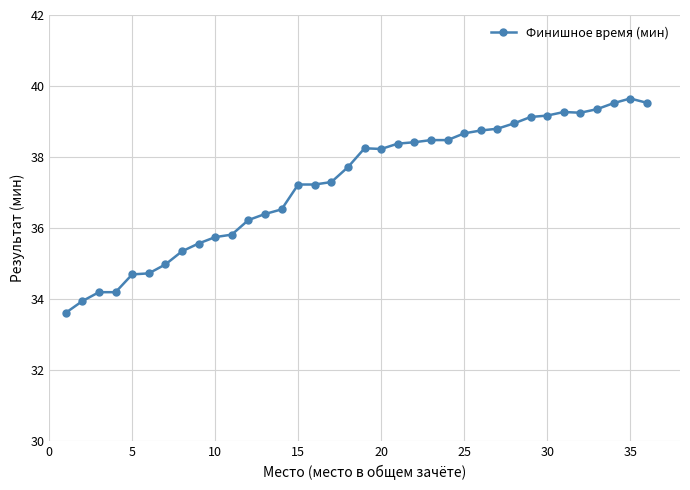

True or false: the data has more than 0 interior local peaks.

True